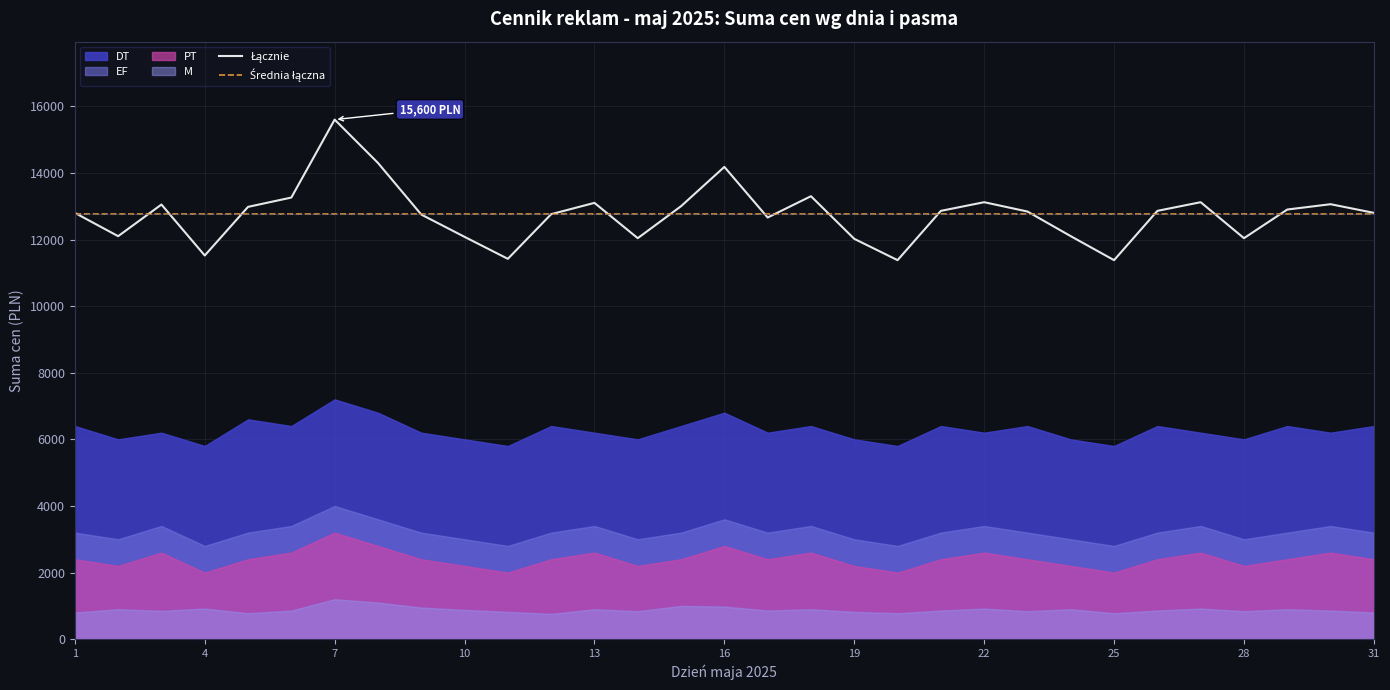

True or false: Średnia łączna has more than 0 points higher than both neighbors.

False